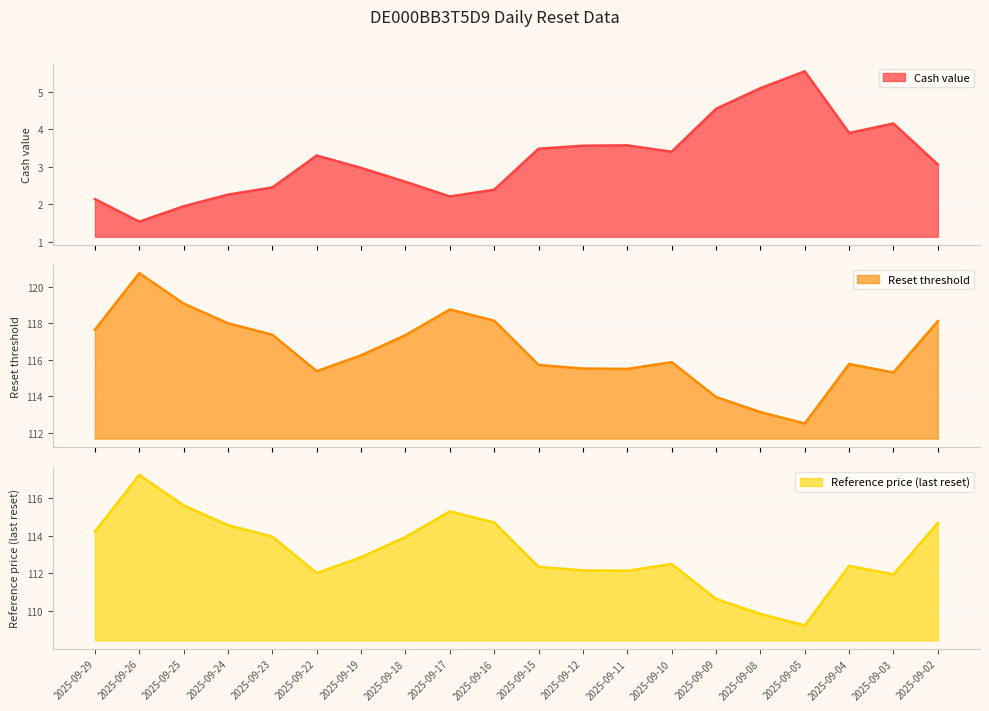

What is the average value of the Cash value series?

3.2